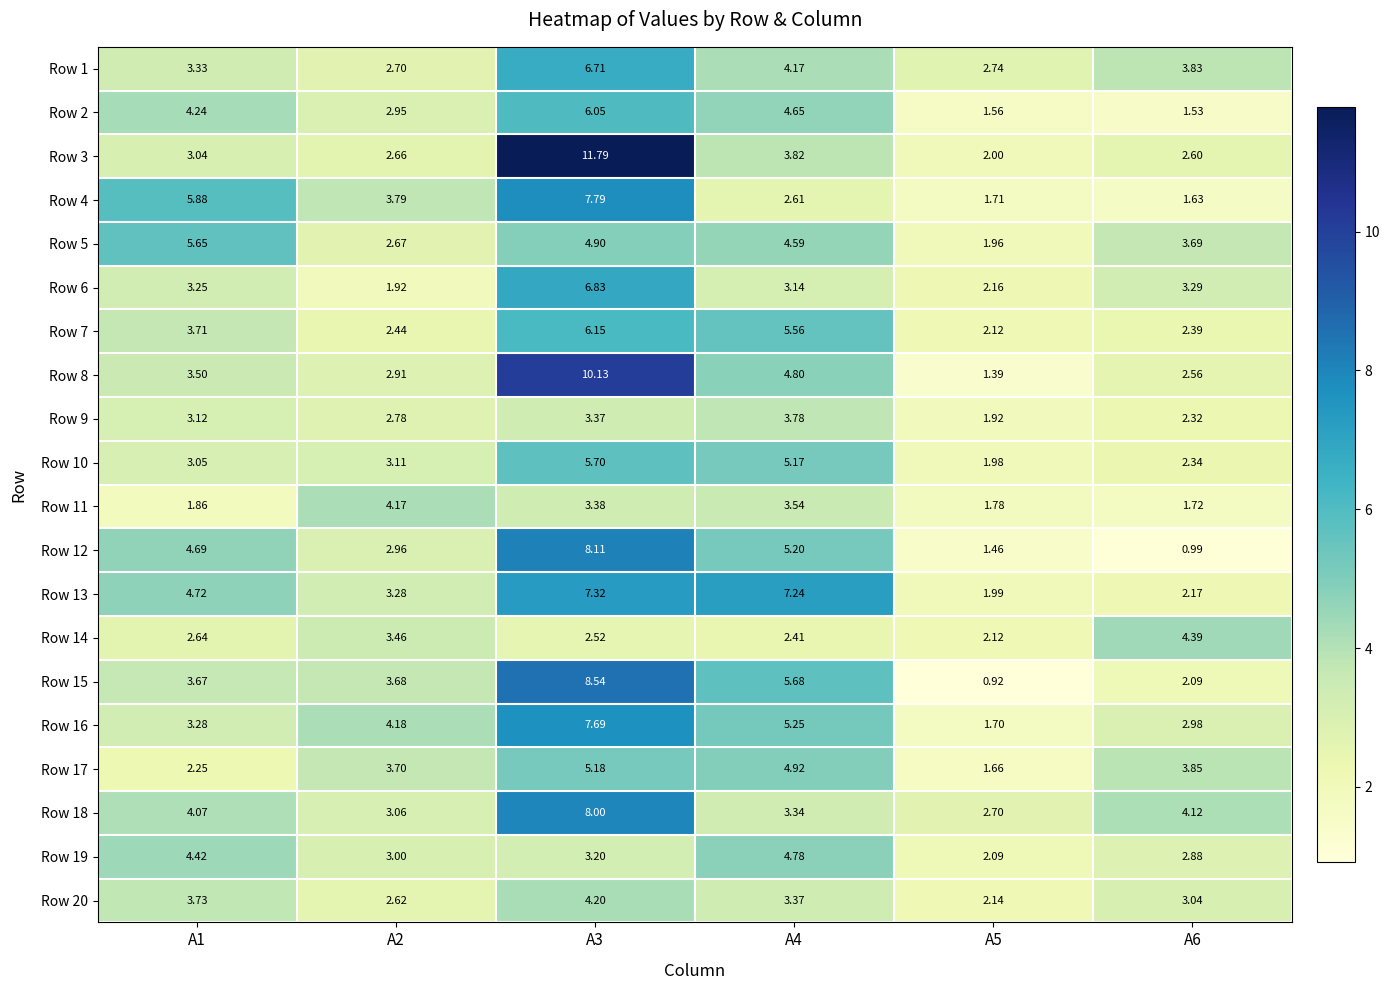

Is the value of Row 16 at A4 greater than the value of Row 7 at A6?

Yes